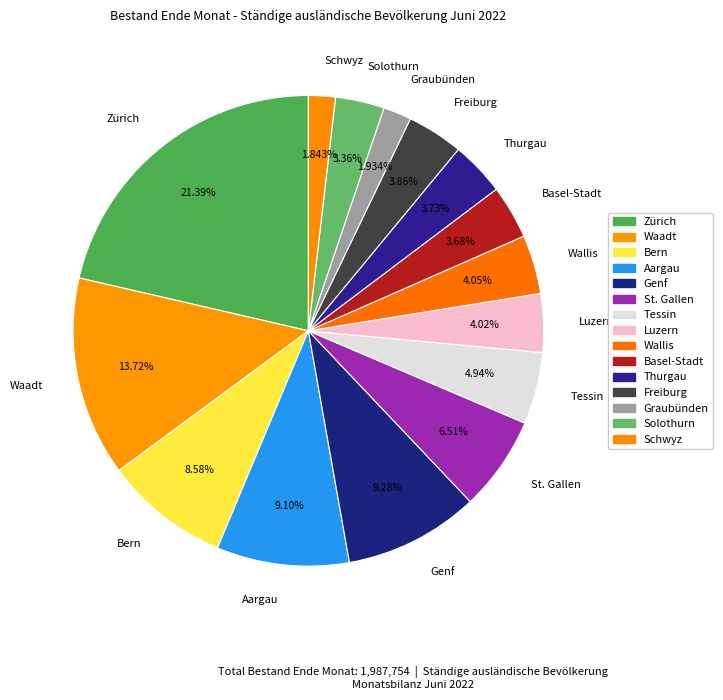

What percentage is NOT represented by Basel-Stadt?

96.3%